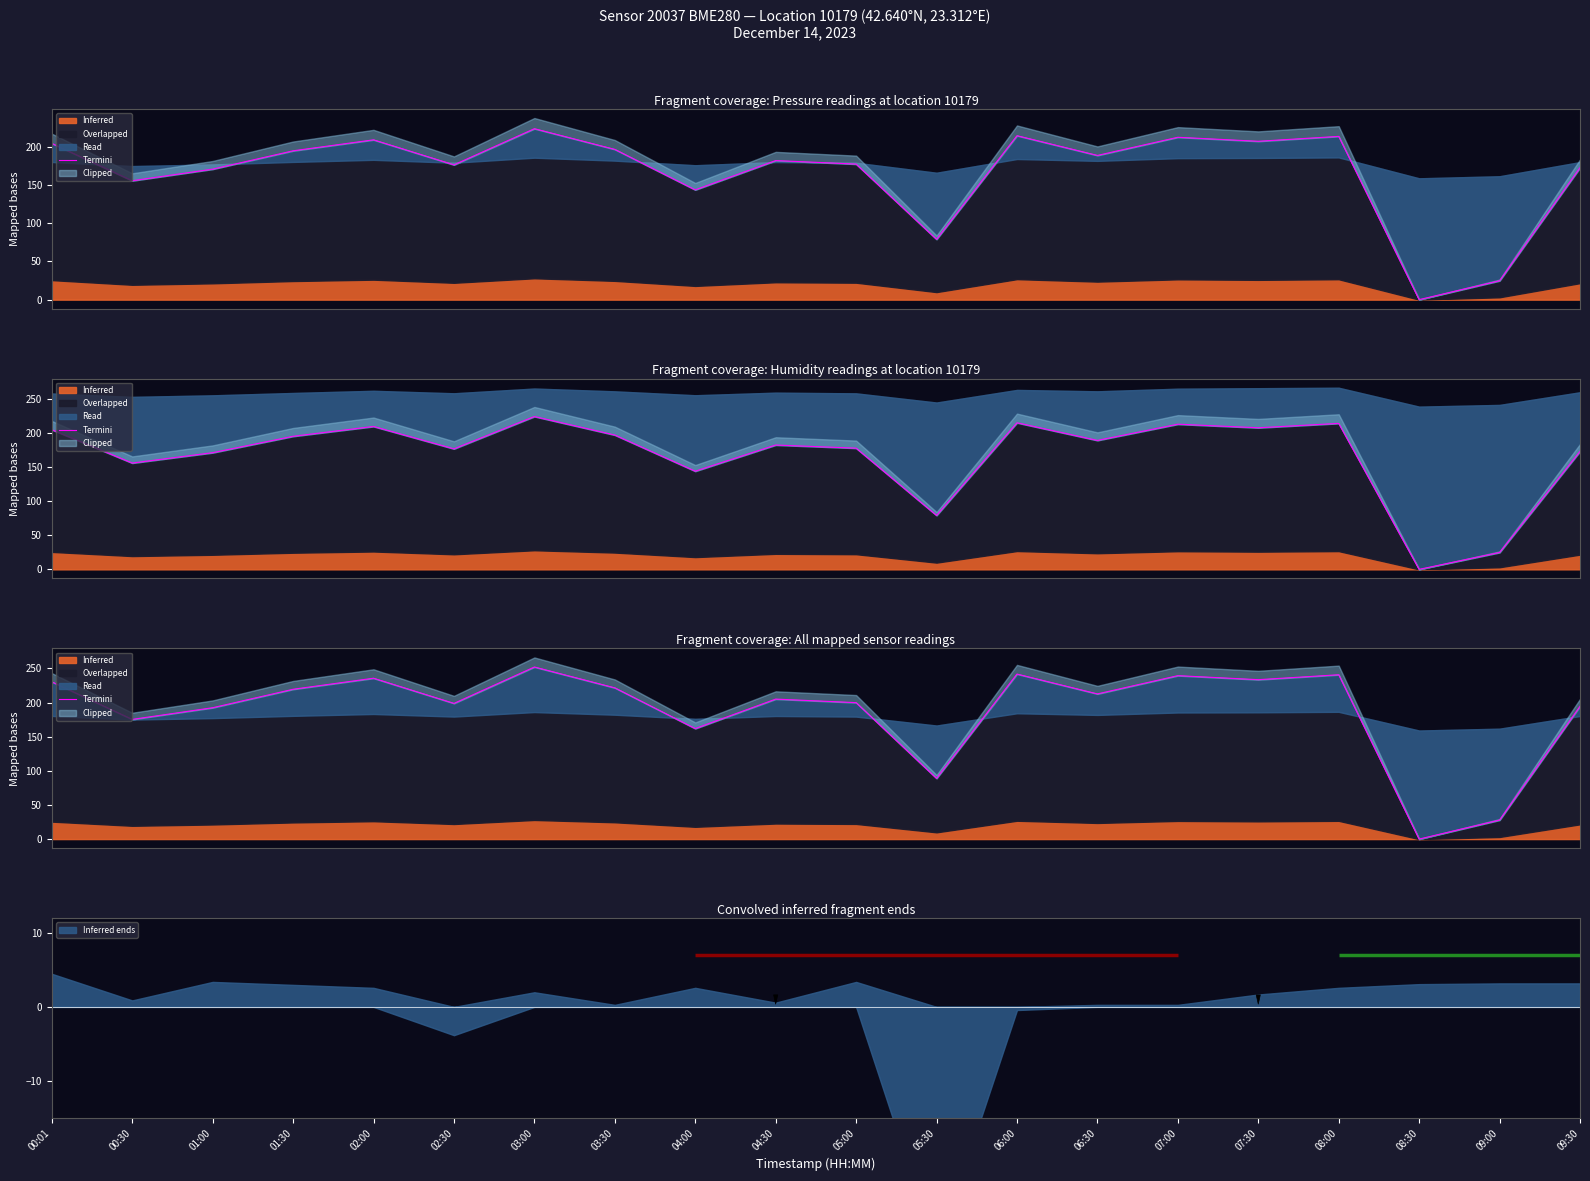

What is the difference between the maximum and minimum values?

252.0